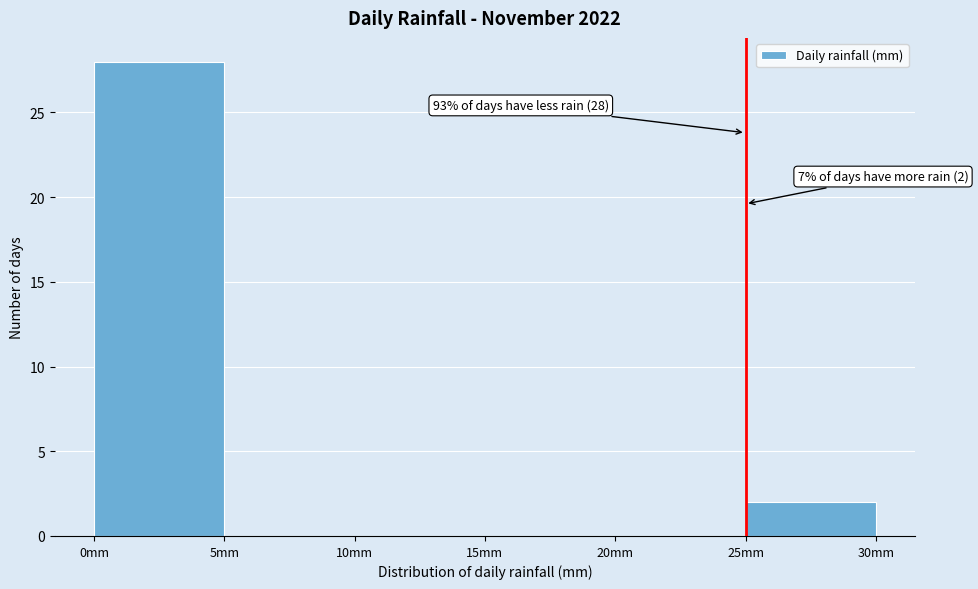

Over which range of the x-axis is the bar tallest?

0 to 5